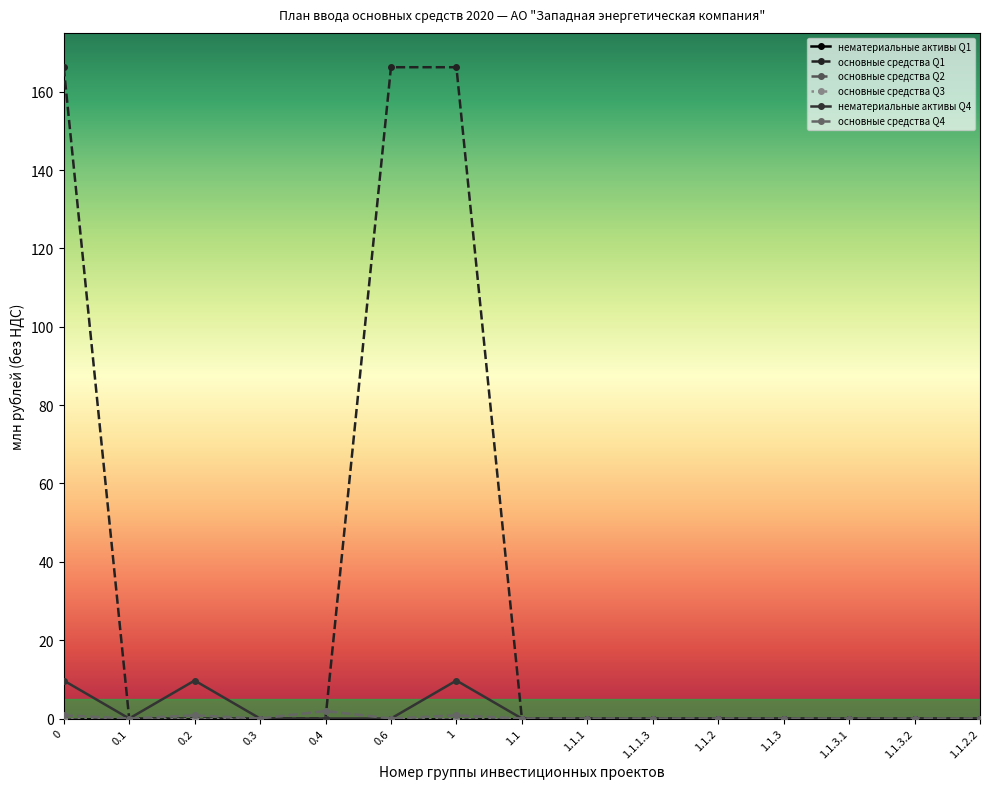

Does the chart have visible grid lines?

No